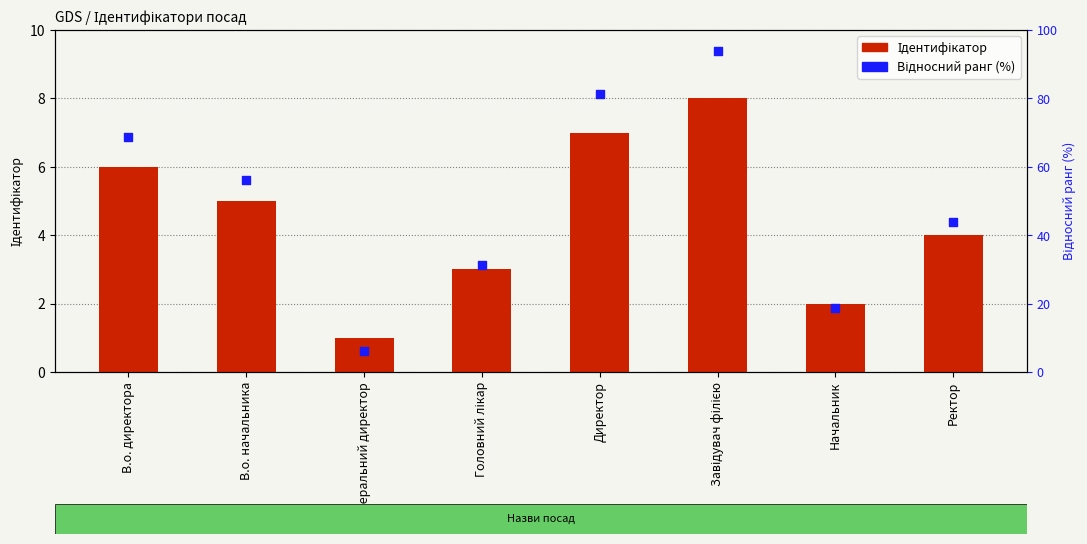

At which category is the sum across all series the highest?

Завідувач філією